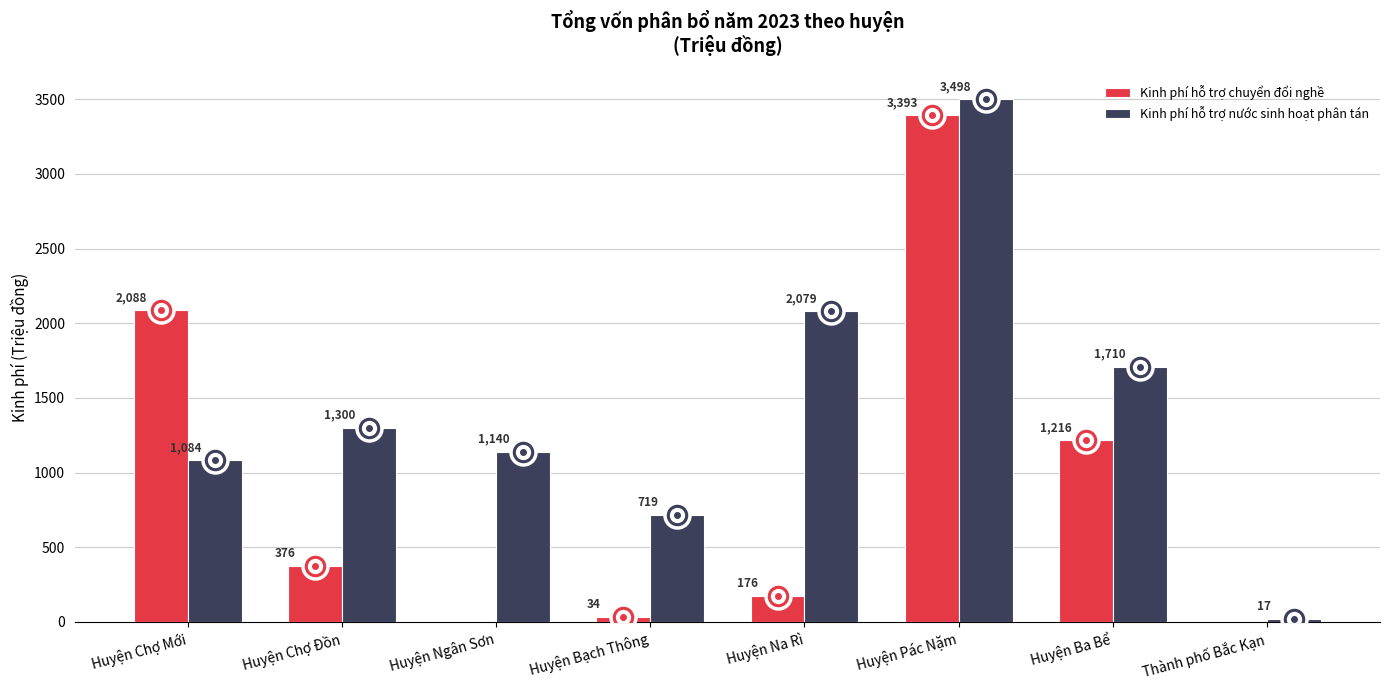

Is it true that Kinh phí hỗ trợ nước sinh hoạt phân tán equals 1300 at Huyện Chợ Đồn?

True